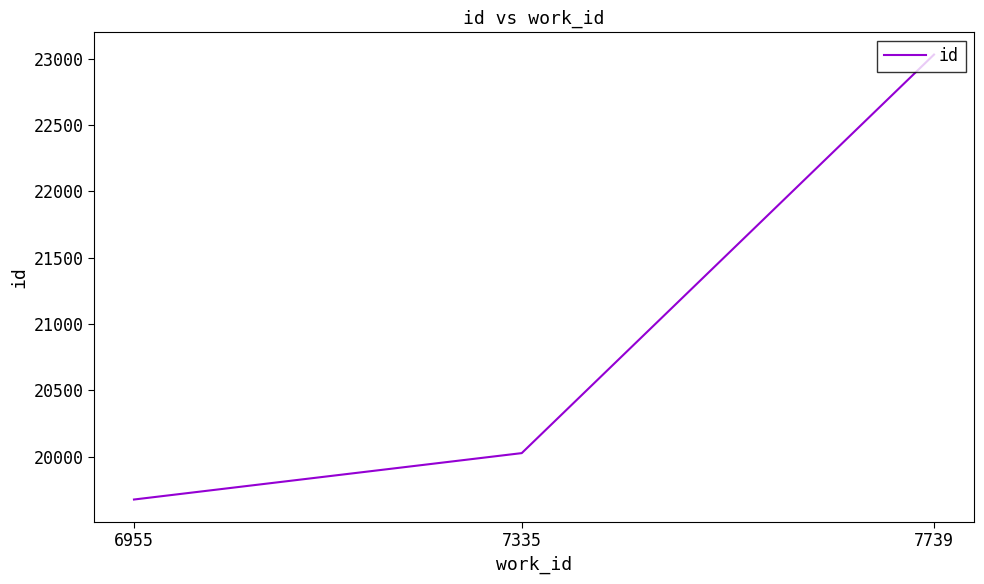

Count the number of data series in this chart.

1